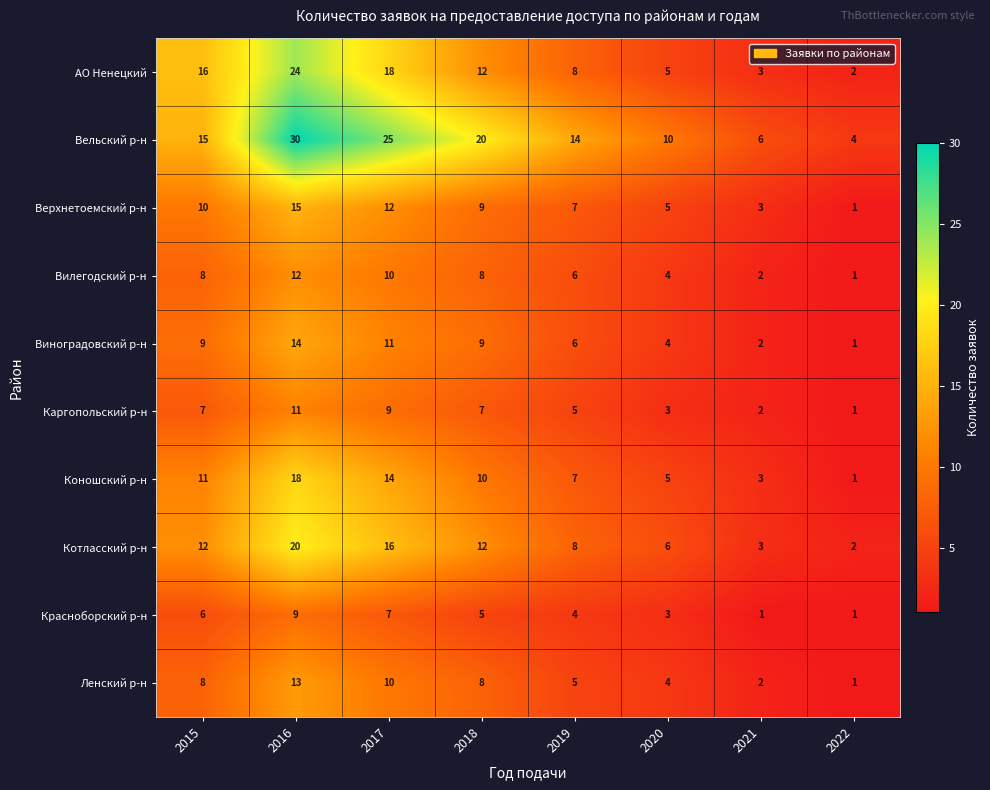

What is the maximum value for АО Ненецкий?

24